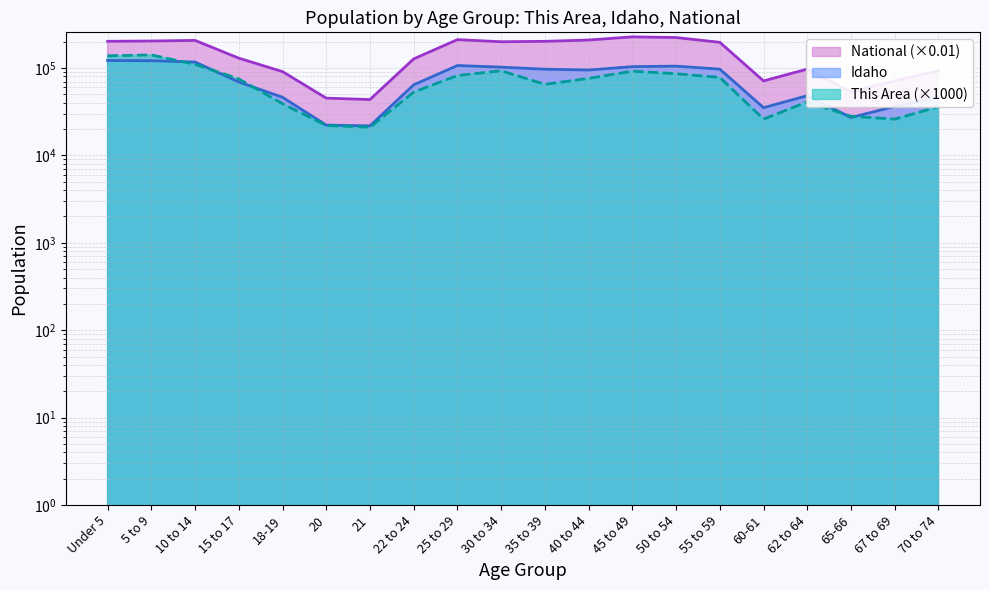

What is the label of the 10th point from the left?

30 to 34